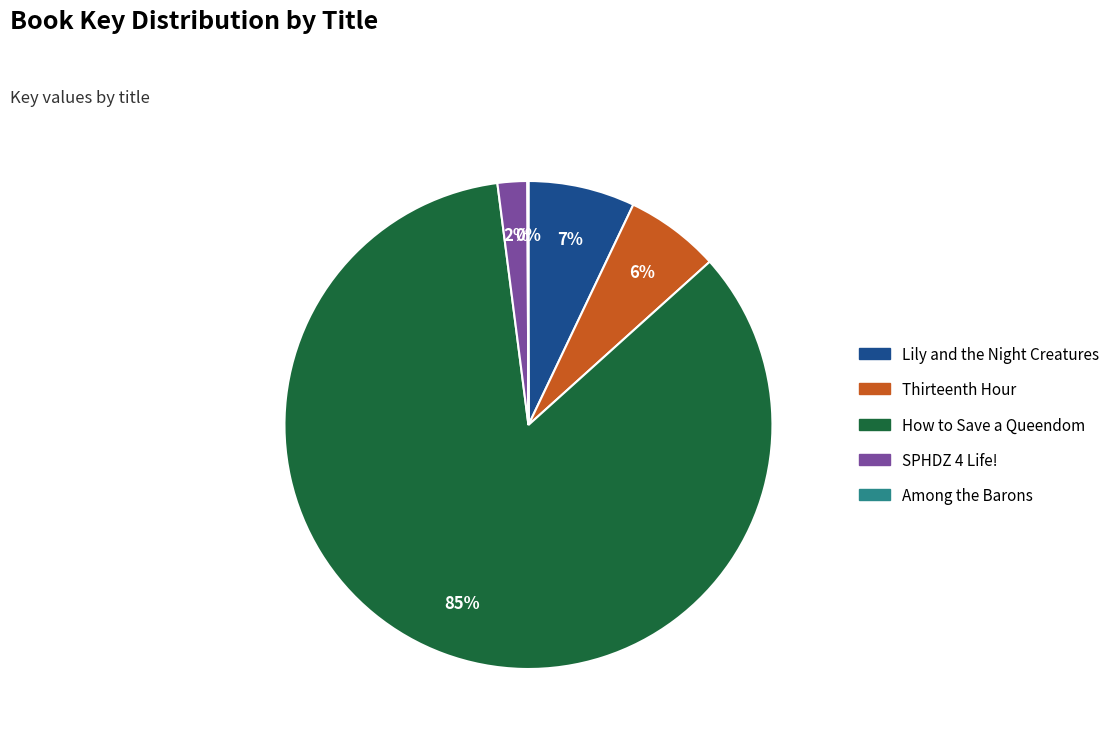

Which category has the biggest portion of the pie?

How to Save a Queendom